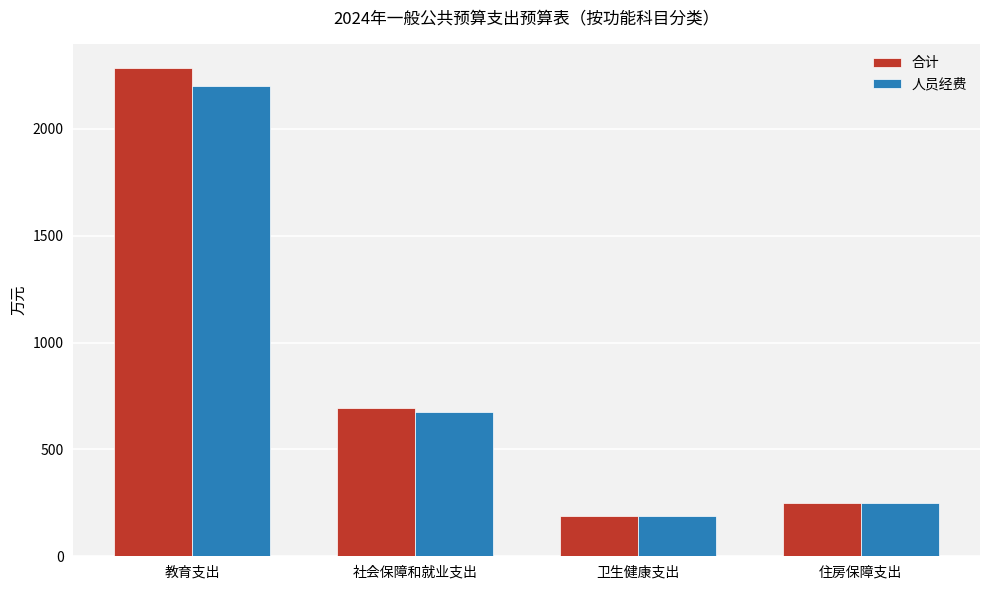

What is the label of the 1st bar from the right?

住房保障支出